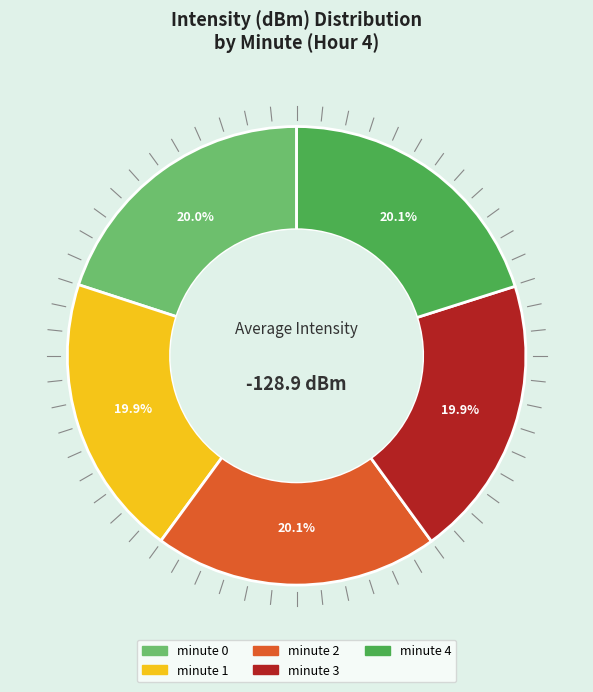

Does minute 2 account for over 50% of the chart?

No